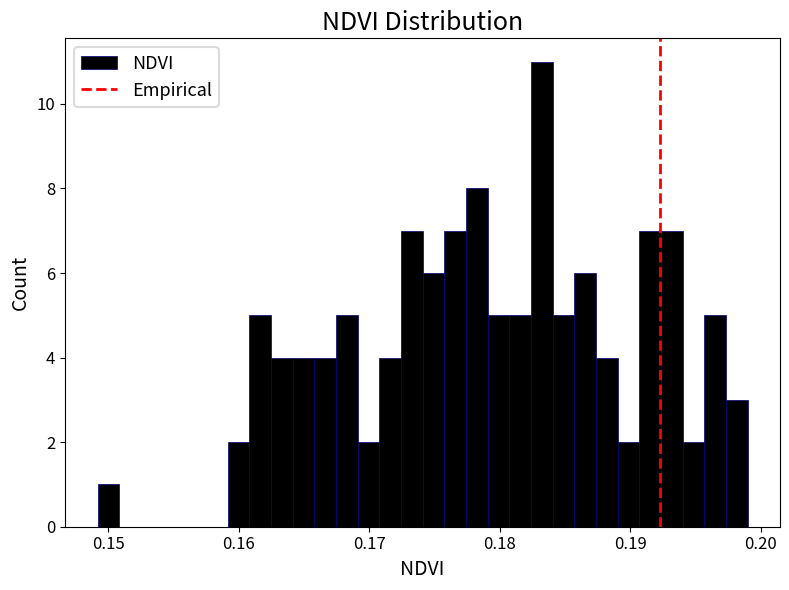

Read against the x-axis, roughly where is the centre of the tallest bar?

0.183